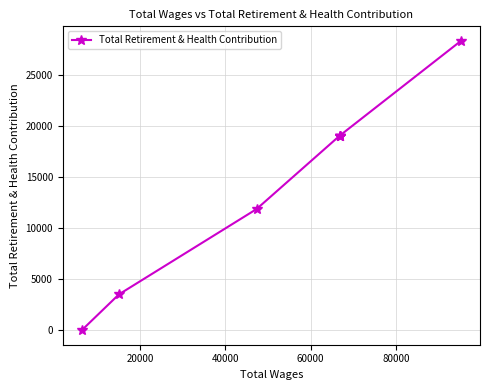

What is the difference between the maximum and second lowest values?

24851